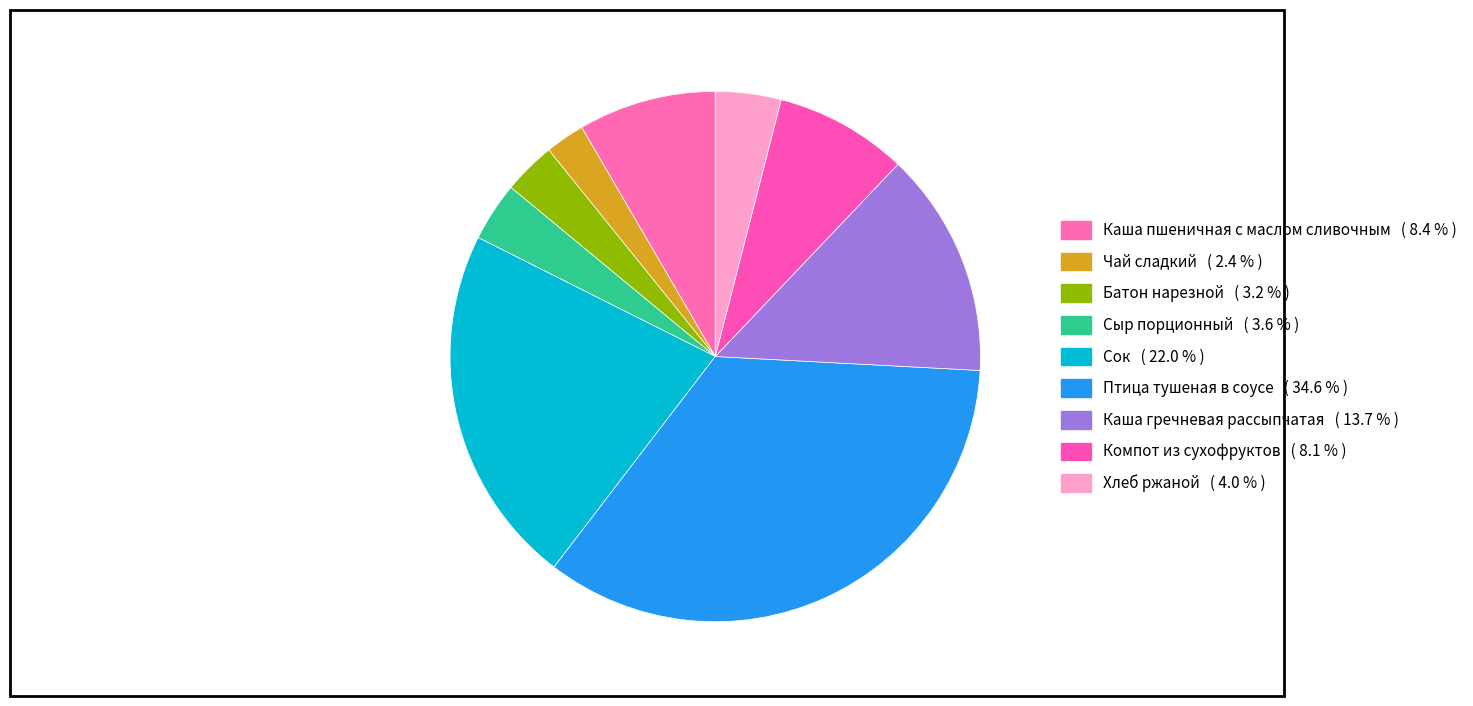

True or false: Чай сладкий accounts for 2% of the total.

True